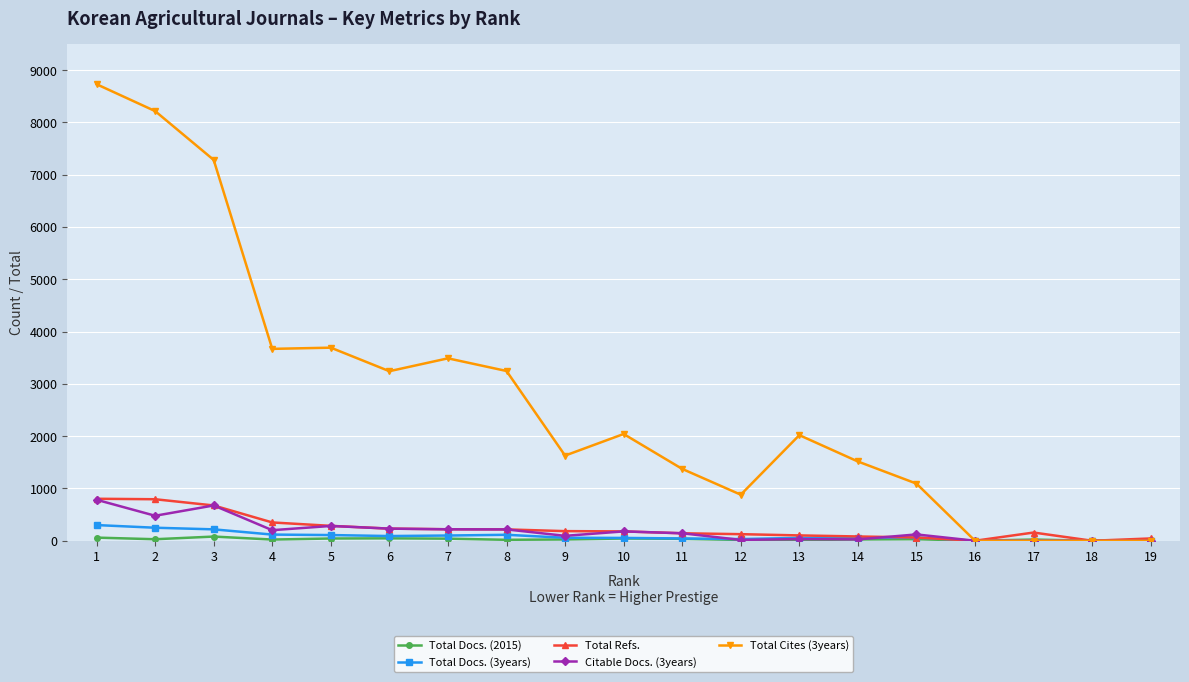

The value of Total Docs. (3years) at 18 is 0. True or false?

True